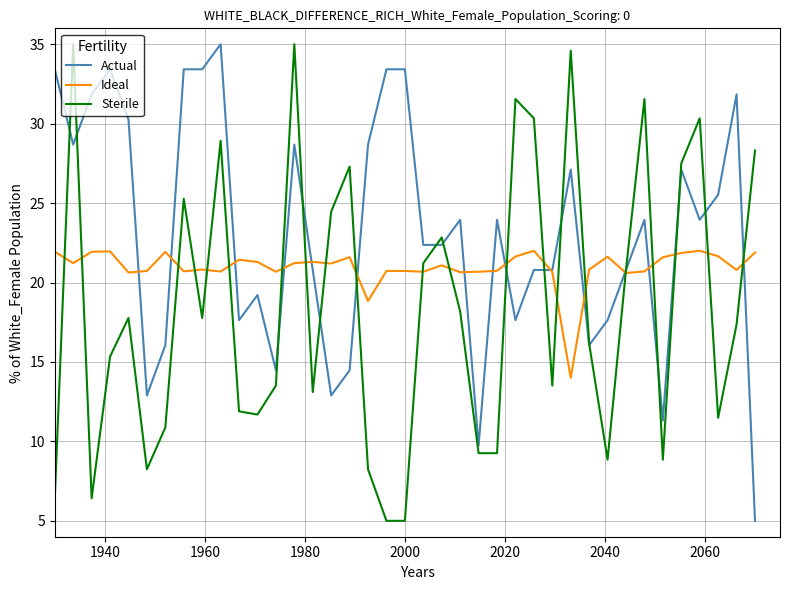

Which series ends up on top after the final intersection of Ideal and Sterile?

Sterile